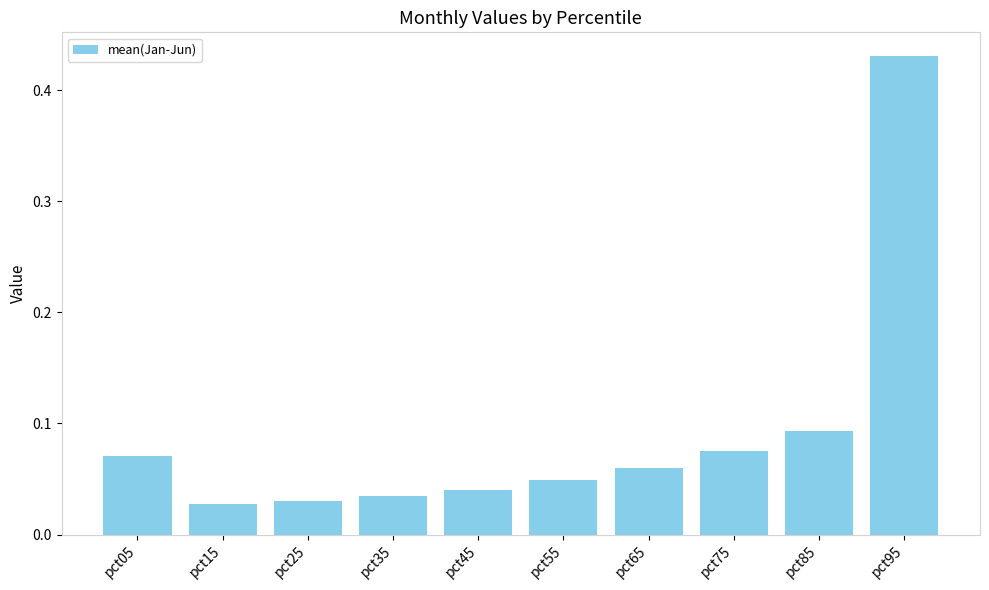

True or false: the data shows 0.1 at pct45.

False